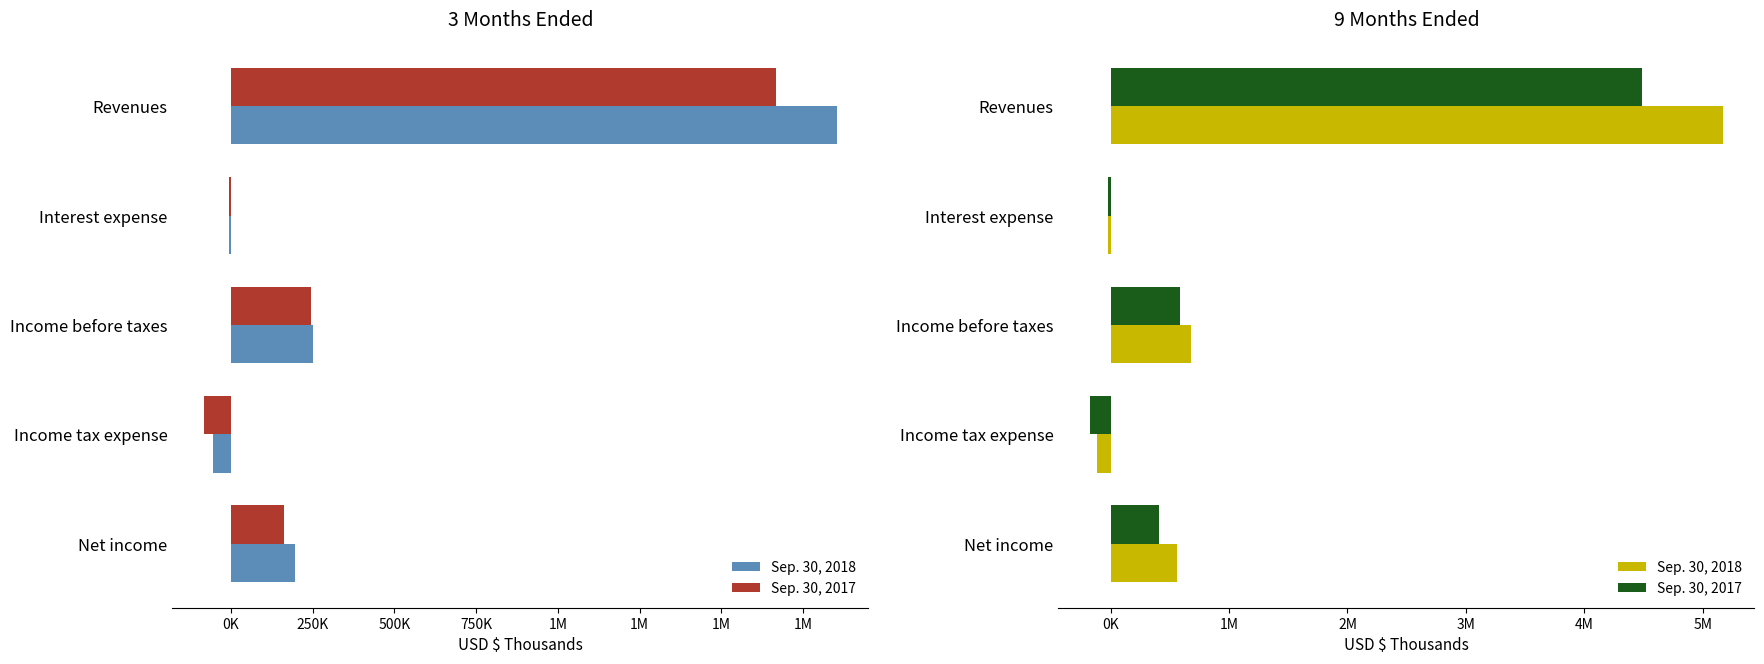

The value of Sep. 30, 2018 at Net income is 880218. True or false?

False